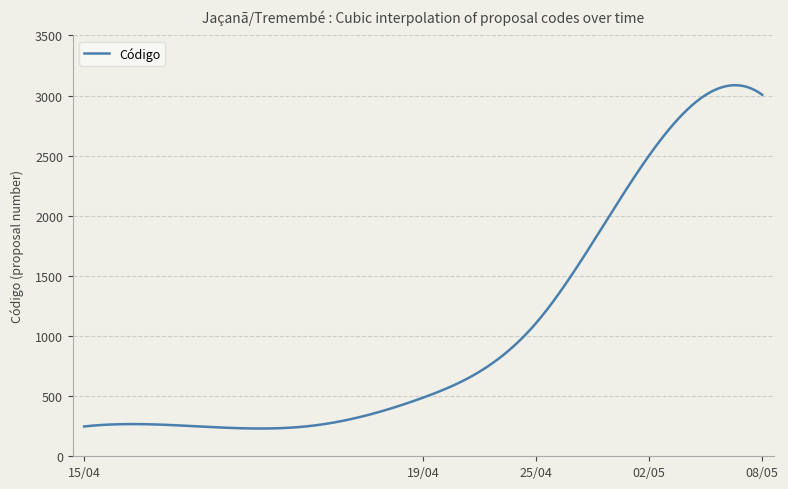

What is the smallest value displayed?

230.9